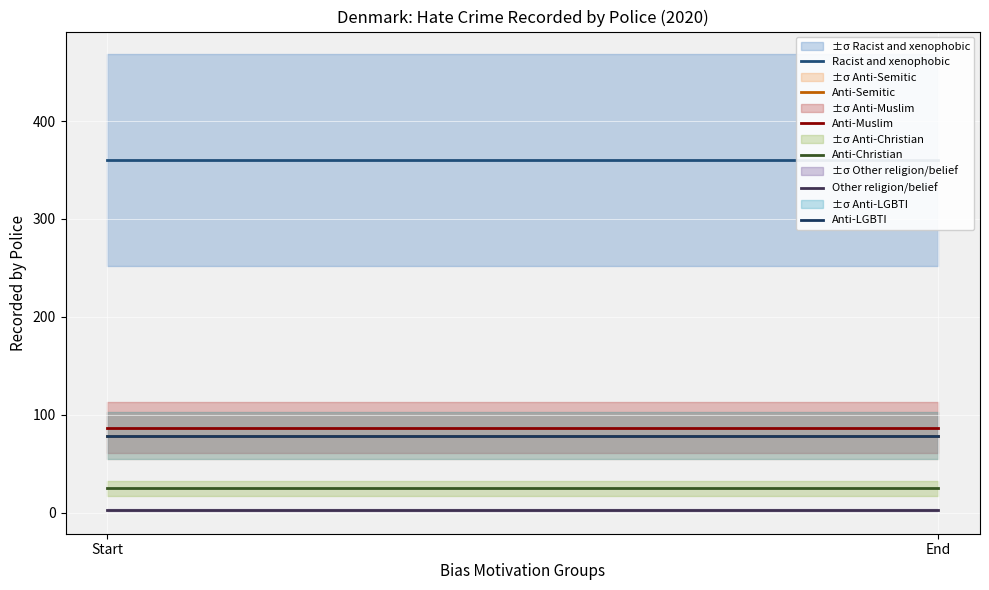

Which category has the highest value in the Racist and xenophobic series?

Start